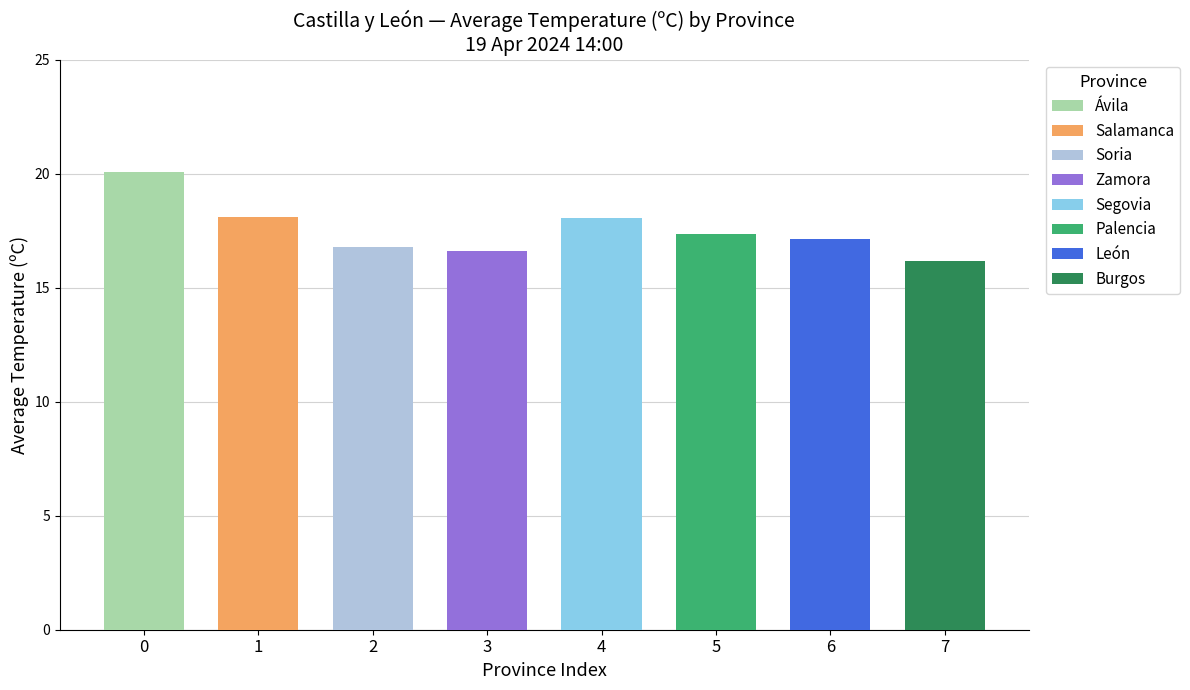

Which series has the largest range (max minus min)?

Palencia